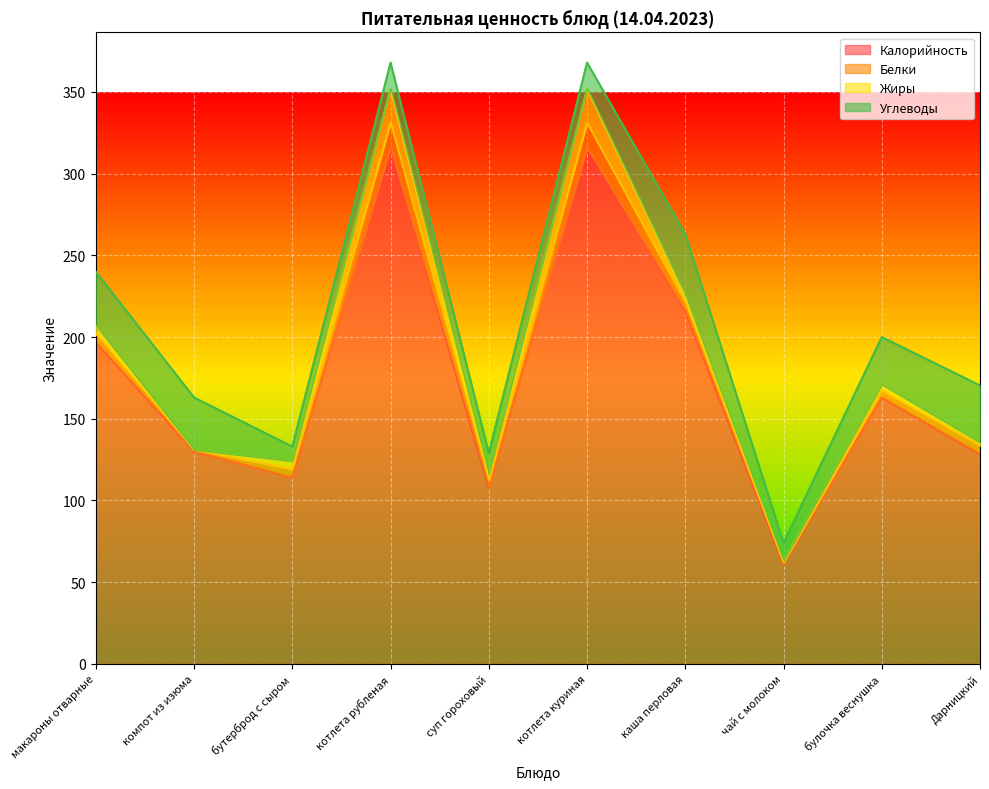

Which series has the largest range (max minus min)?

Калорийность